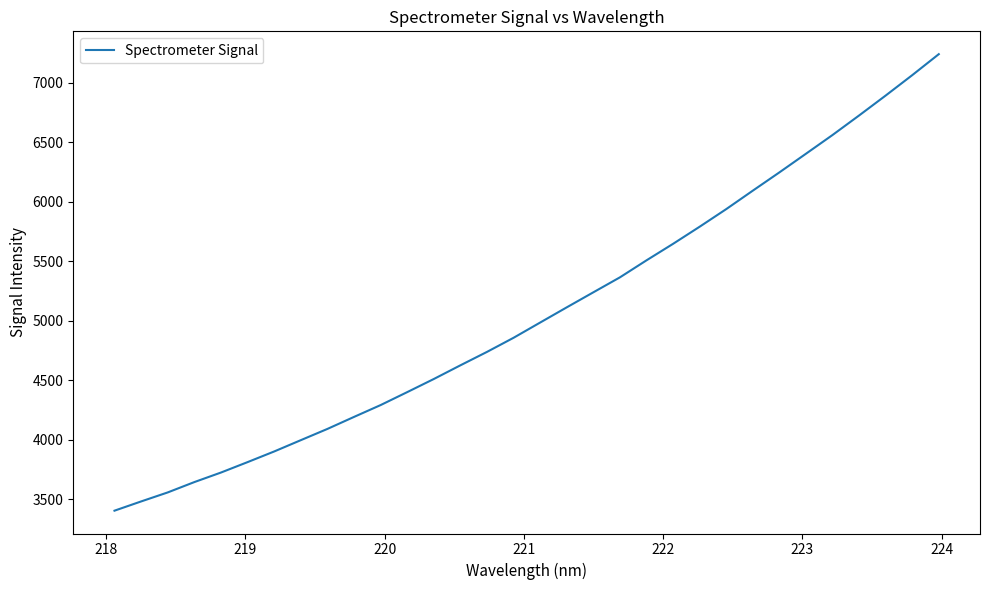

What is the greatest value displayed?

7242.2